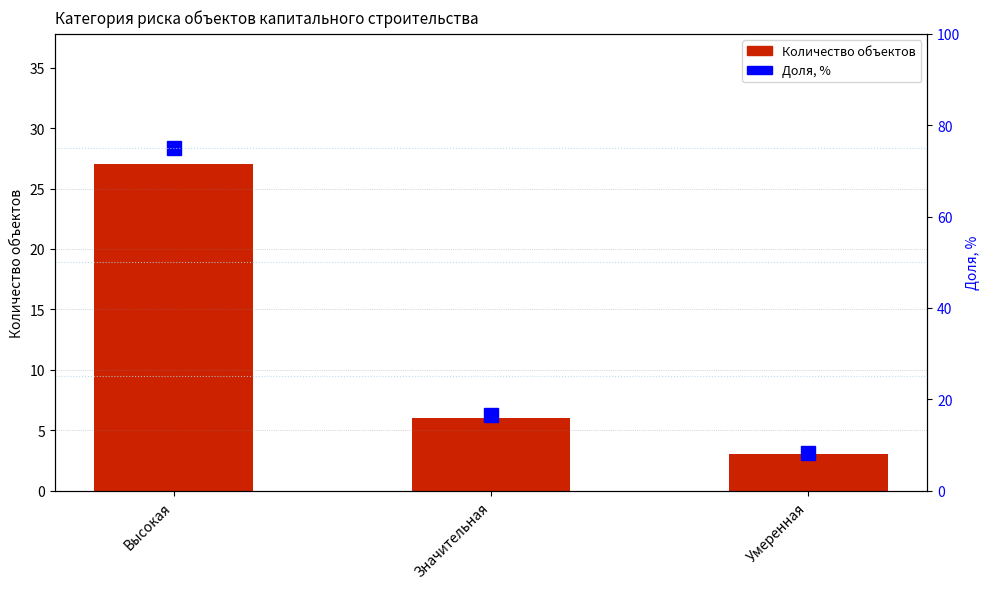

Which series has the largest total across all categories?

Доля, %